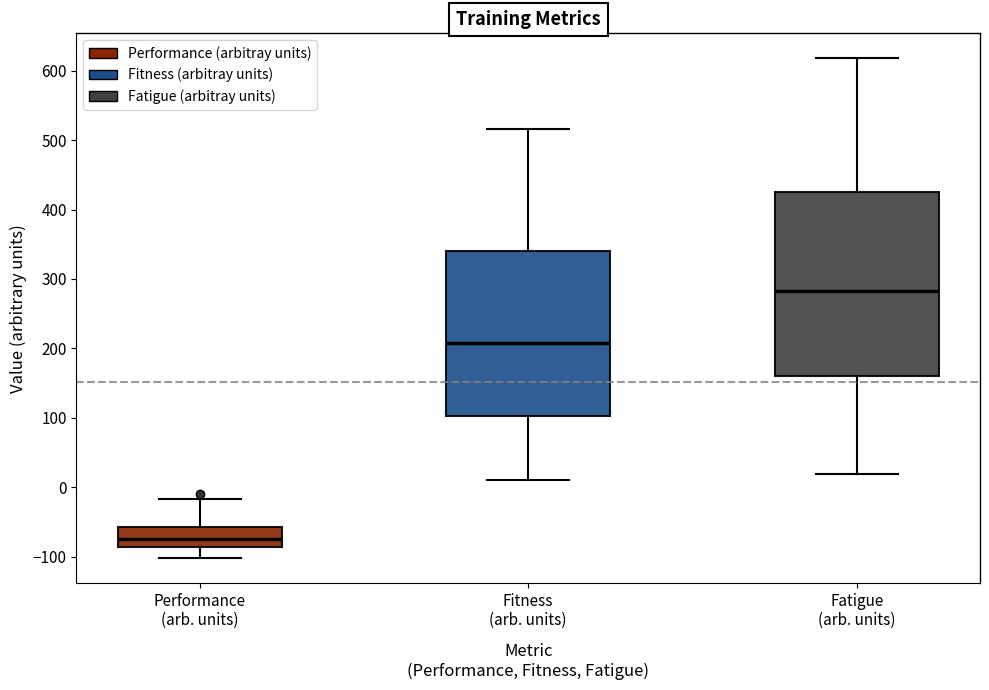

Which box has the highest median line?

Fatigue (arb. units)